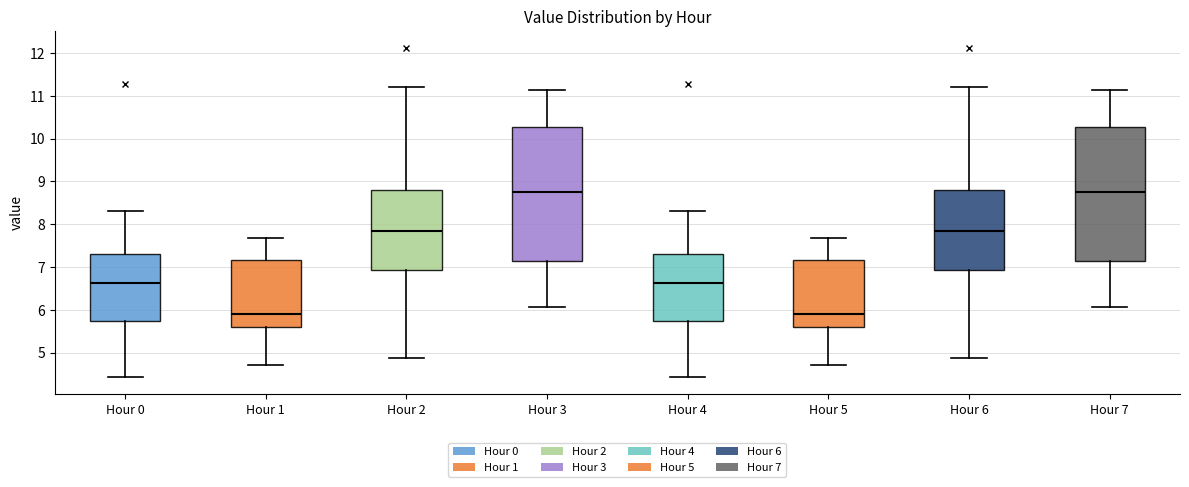

Reading left to right, transcribe this box plot: for each box, give where its median line is, the range the box spans, and where its two whiskers end, as read against the y-axis. The values are not printed on the chart, so give them approximately, as read against the axis.

Hour 0: median 6.6, box 5.7 to 7.3, whiskers 4.4 to 8.3
Hour 1: median 5.9, box 5.6 to 7.2, whiskers 4.7 to 7.7
Hour 2: median 7.8, box 6.9 to 8.8, whiskers 4.9 to 11.2
Hour 3: median 8.8, box 7.1 to 10.3, whiskers 6.1 to 11.1
Hour 4: median 6.6, box 5.7 to 7.3, whiskers 4.4 to 8.3
Hour 5: median 5.9, box 5.6 to 7.2, whiskers 4.7 to 7.7
Hour 6: median 7.8, box 6.9 to 8.8, whiskers 4.9 to 11.2
Hour 7: median 8.8, box 7.1 to 10.3, whiskers 6.1 to 11.1